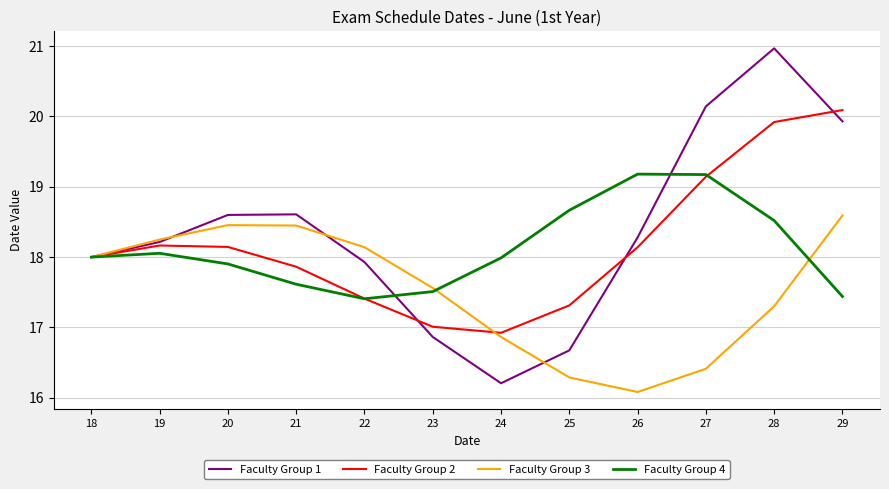

What is the spread (max minus min) of values at 20?

0.7